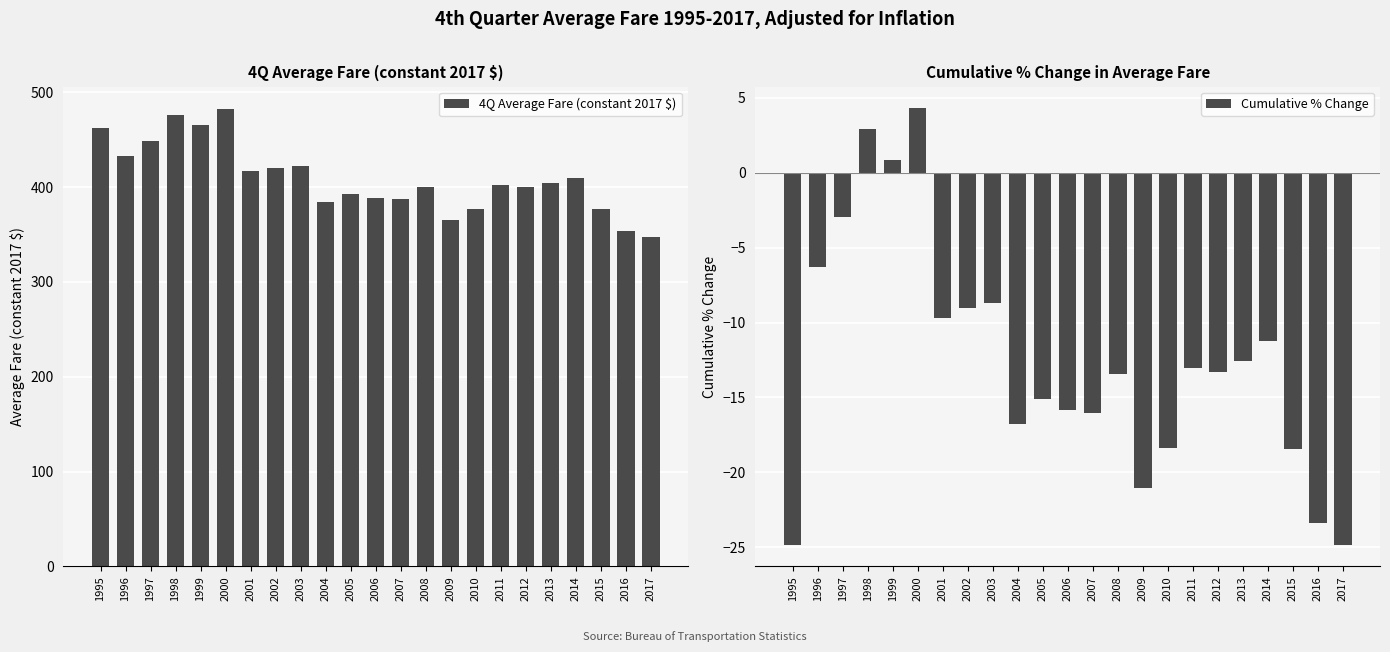

The value of 4Q Average Fare (constant 2017 $) at 2011 is 682.9. True or false?

False